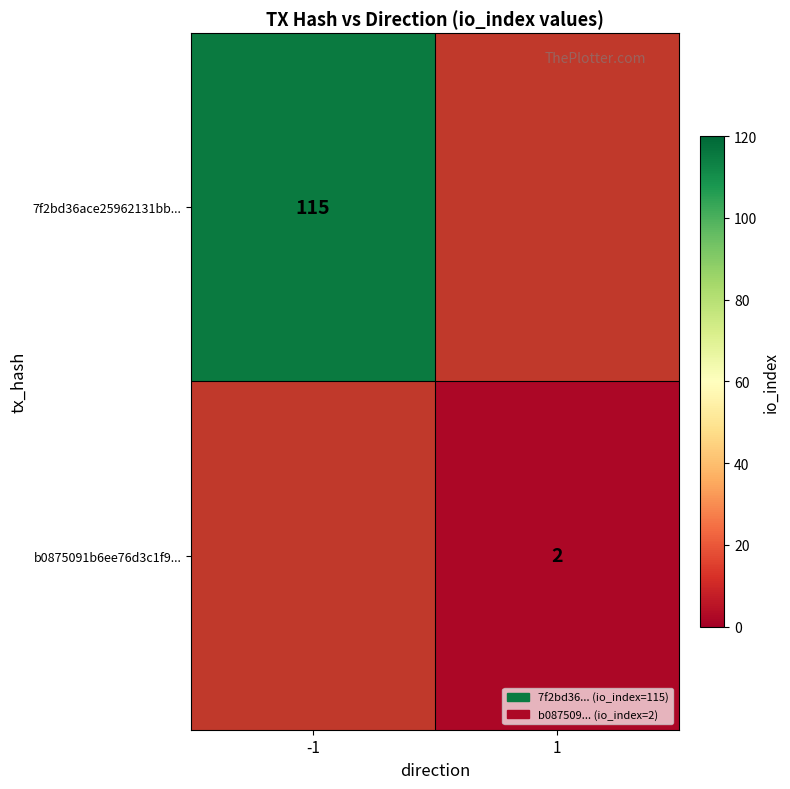

The 7f2bd36ace25962131bb... series shows 115 at -1. True or false?

True